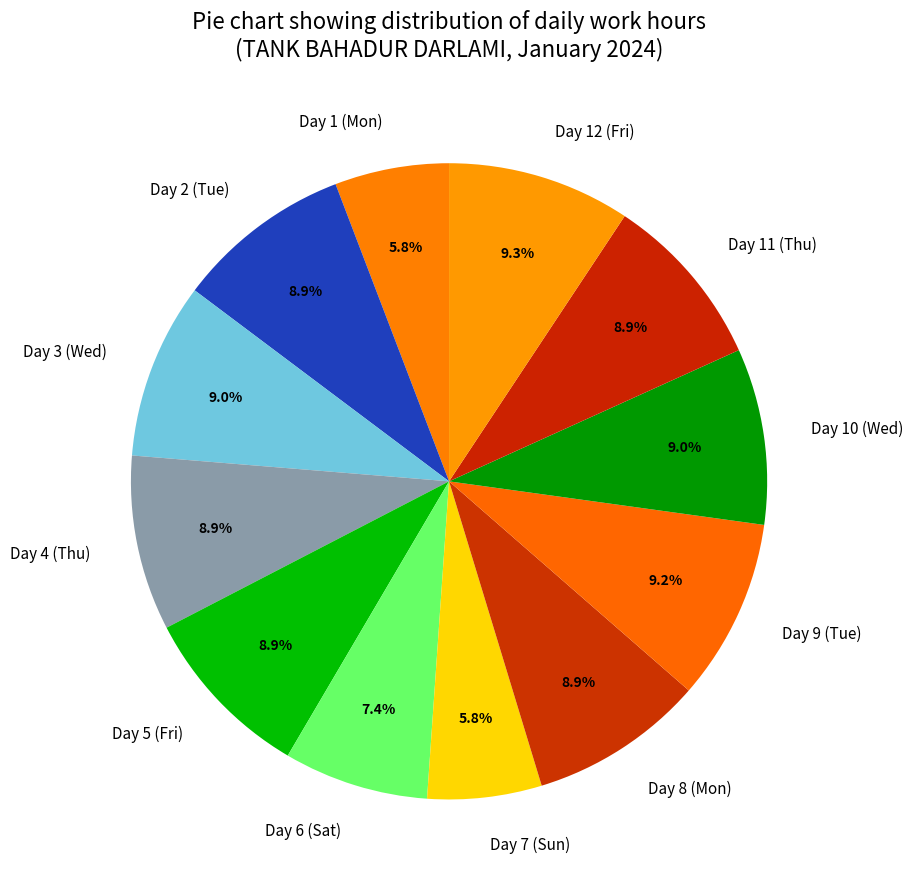

To the nearest percent, what portion does Day 2 (Tue) represent?

9%